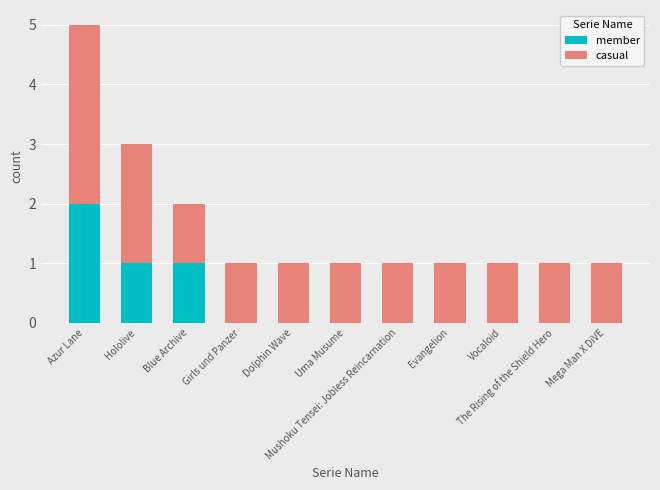

What are all the series names shown in the legend?

member, casual